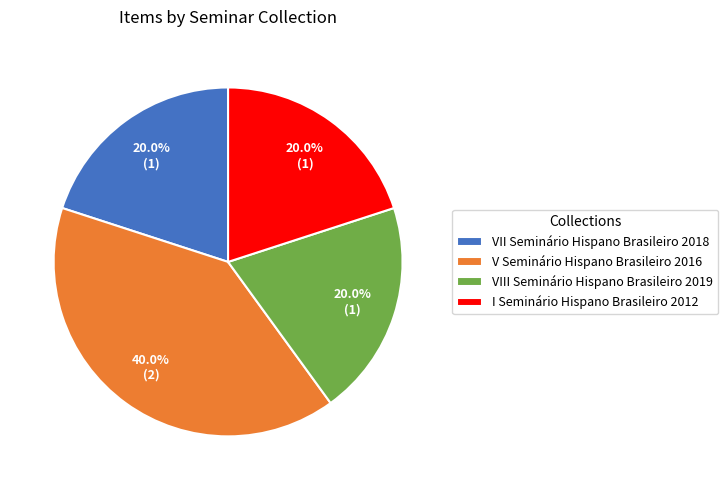

Which slice is the largest?

V Seminário Hispano Brasileiro 2016